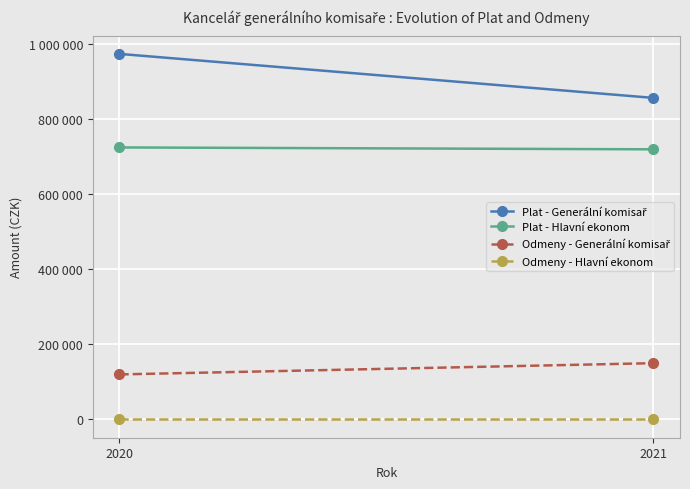

At which label does Odmeny - Generální komisař reach its peak?

2021